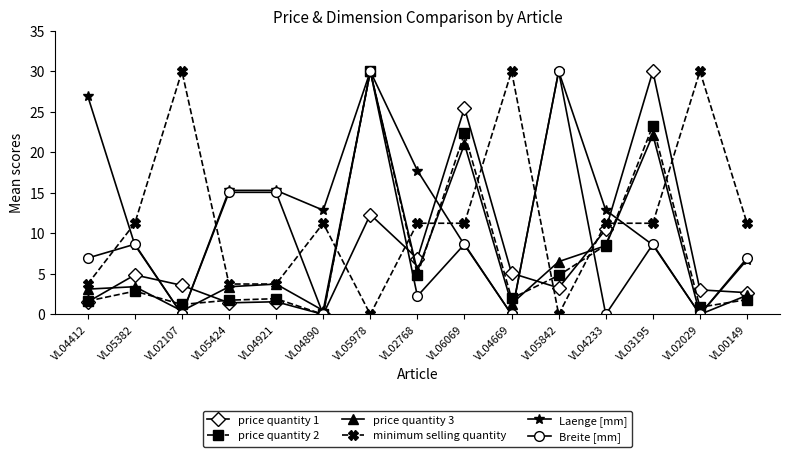

Which series changed the most between VL04921 and VL02768?

Breite [mm]